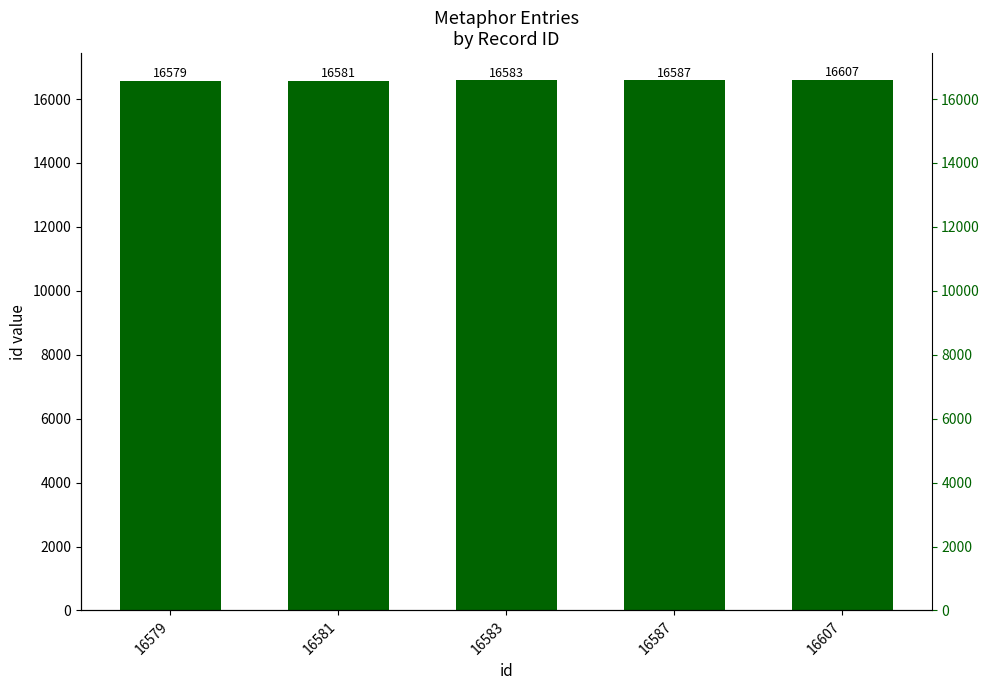

List the labels in order of value, largest first.

16607, 16587, 16583, 16581, 16579